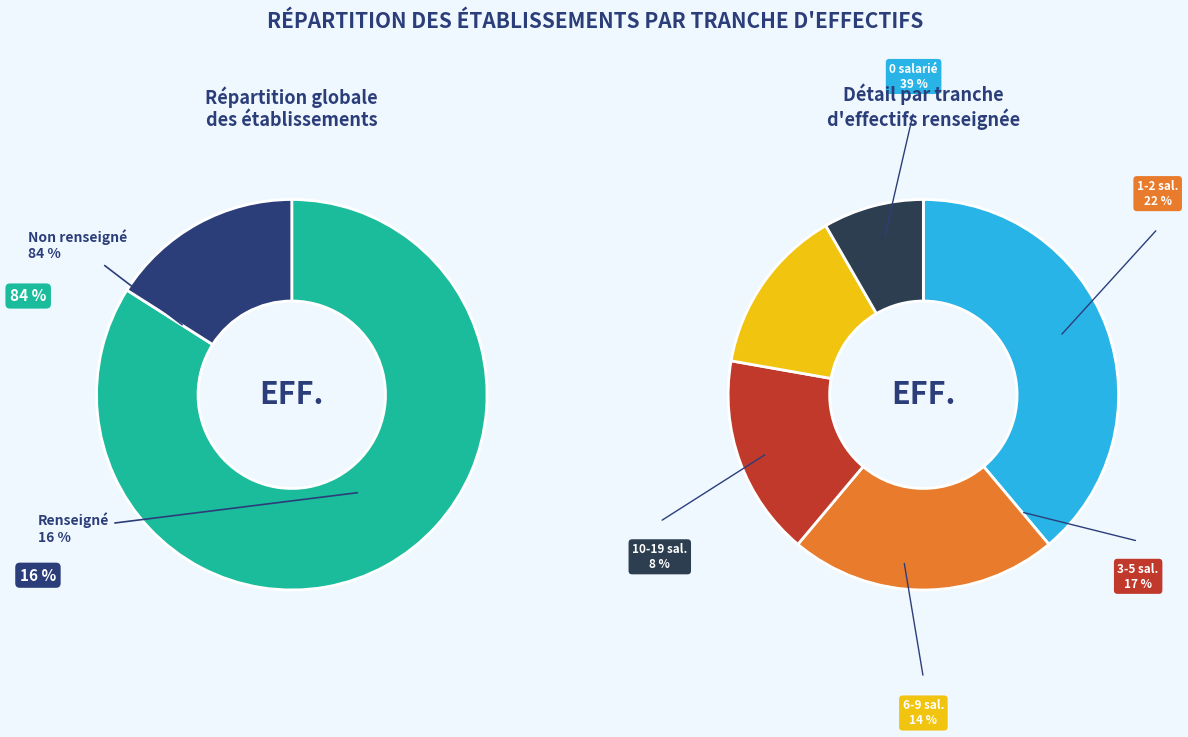

What percentage is the NN slice, to the nearest percent?

84%